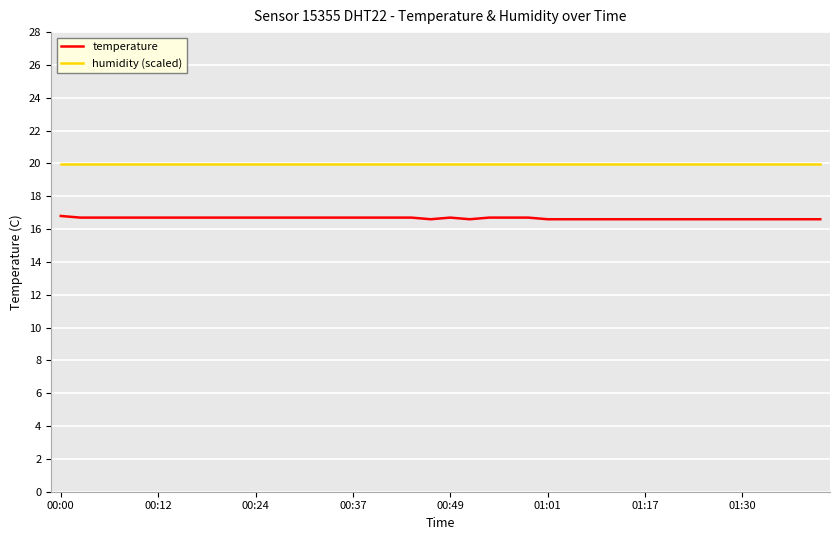

True or false: temperature and humidity (scaled) cross at least once.

False